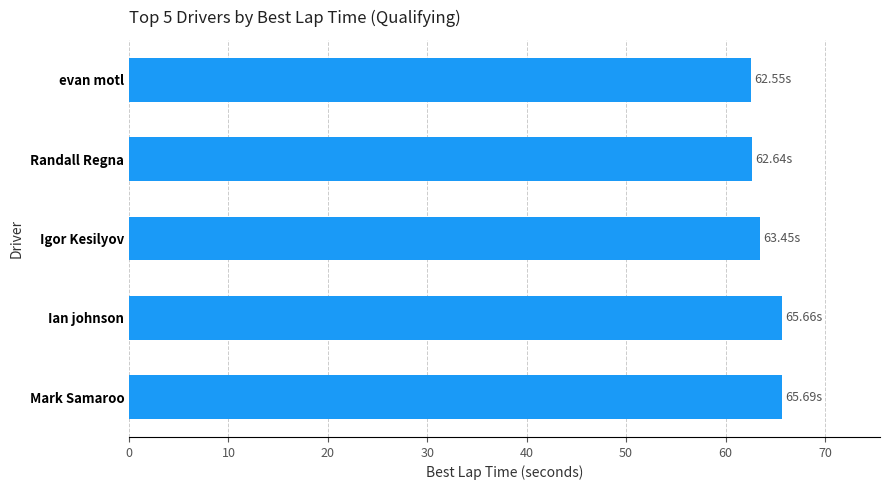

What is the difference between the maximum and minimum values?

3.1